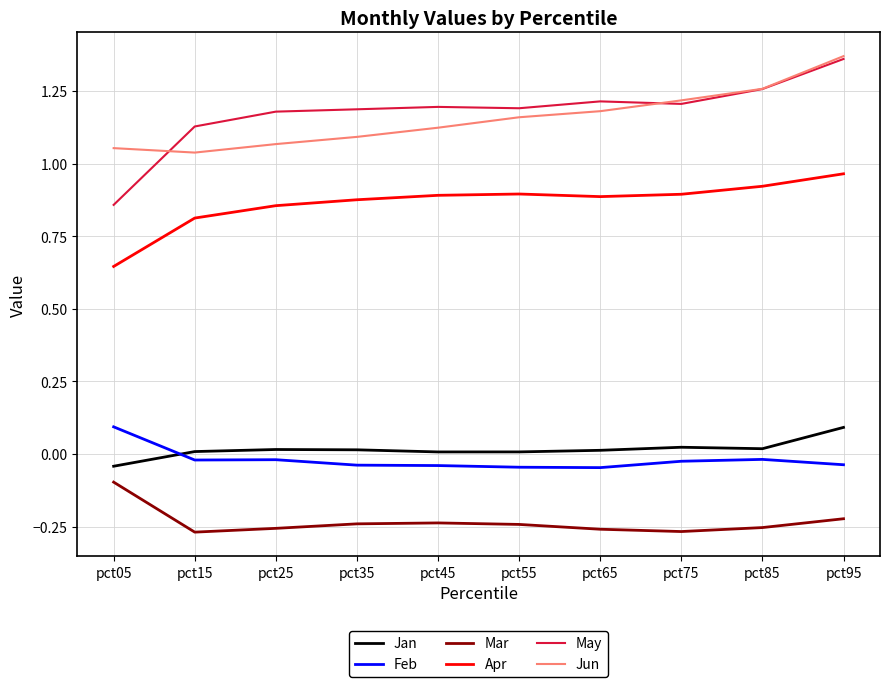

After their last crossing, which series has the higher values: Jan or Feb?

Jan